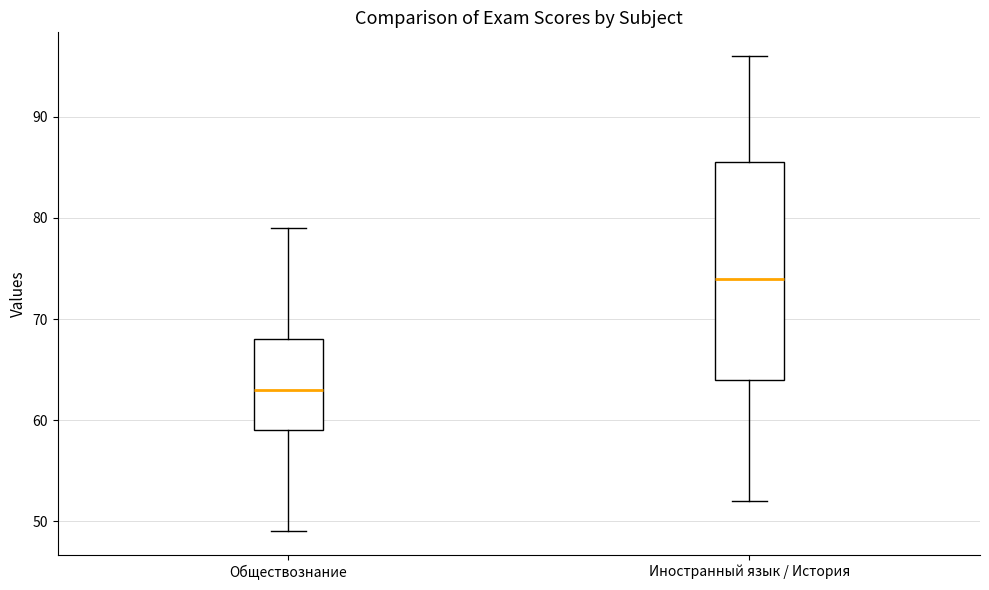

Reading left to right, transcribe this box plot: for each box, give where its median line is, the range the box spans, and where its two whiskers end, as read against the y-axis. The values are not printed on the chart, so give them approximately, as read against the axis.

Обществознание: median 63, box 59 to 68, whiskers 49 to 79
Иностранный язык / История: median 74, box 64 to 86, whiskers 52 to 96